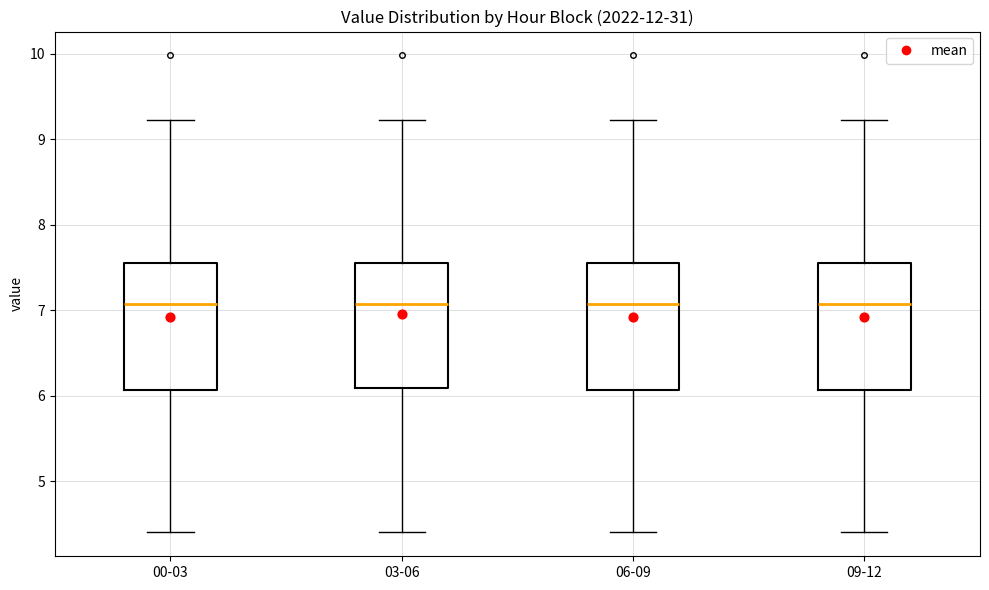

Where does the lower whisker of the box for 00-03 end on the y-axis? The values are not printed on the chart, so give them approximately, as read against the axis.

4.4